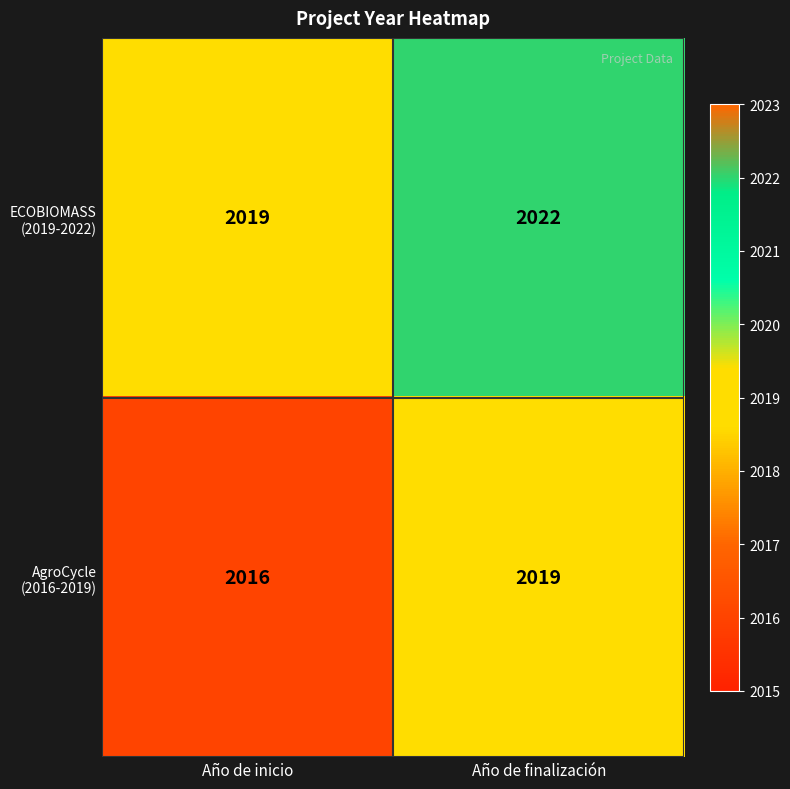

Which category has the lowest value across all series?

Año de inicio